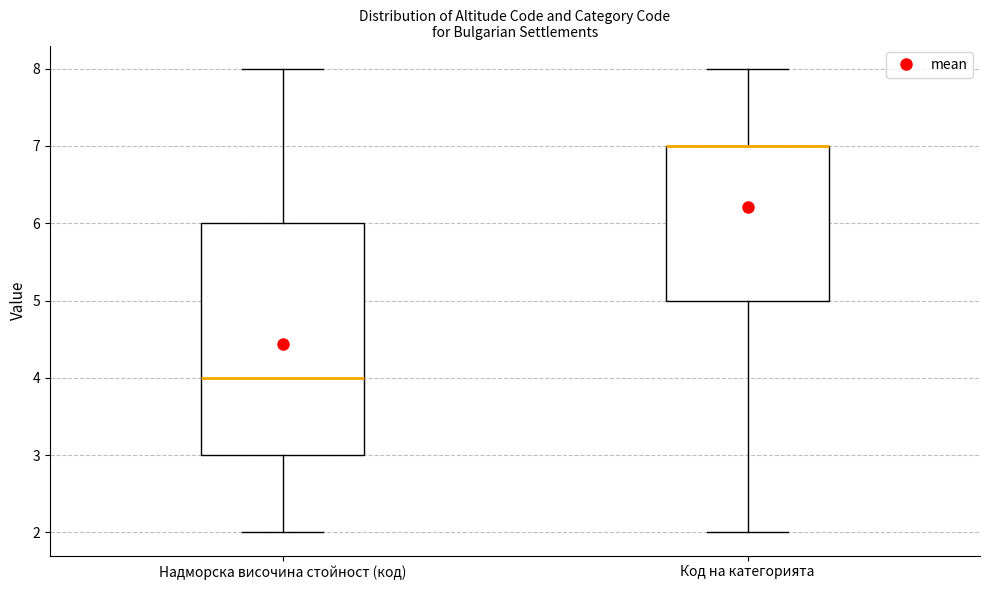

Reading left to right, read every box against the y-axis: the position of its median line, the range the box covers, and the ends of its whiskers. The values are not printed on the chart, so give them approximately, as read against the axis.

Надморска височина стойност (код): median 4, box 3 to 6, whiskers 2 to 8
Код на категорията: median 7 (drawn on the box's upper edge), box 5 to 7, whiskers 2 to 8